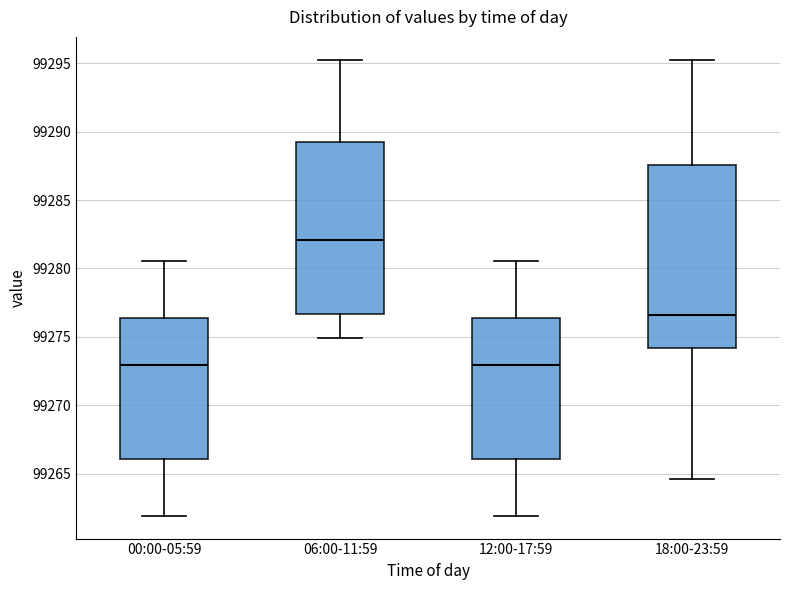

Reading left to right, transcribe this box plot: for each box, give where its median line is, the range the box spans, and where its two whiskers end, as read against the y-axis. The values are not printed on the chart, so give them approximately, as read against the axis.

00:00-05:59: median 99273.0, box 99266.0 to 99276.5, whiskers 99262.0 to 99280.5
06:00-11:59: median 99282.0, box 99276.5 to 99289.5, whiskers 99275.0 to 99295.5
12:00-17:59: median 99273.0, box 99266.0 to 99276.5, whiskers 99262.0 to 99280.5
18:00-23:59: median 99276.5, box 99274.0 to 99287.5, whiskers 99264.5 to 99295.5